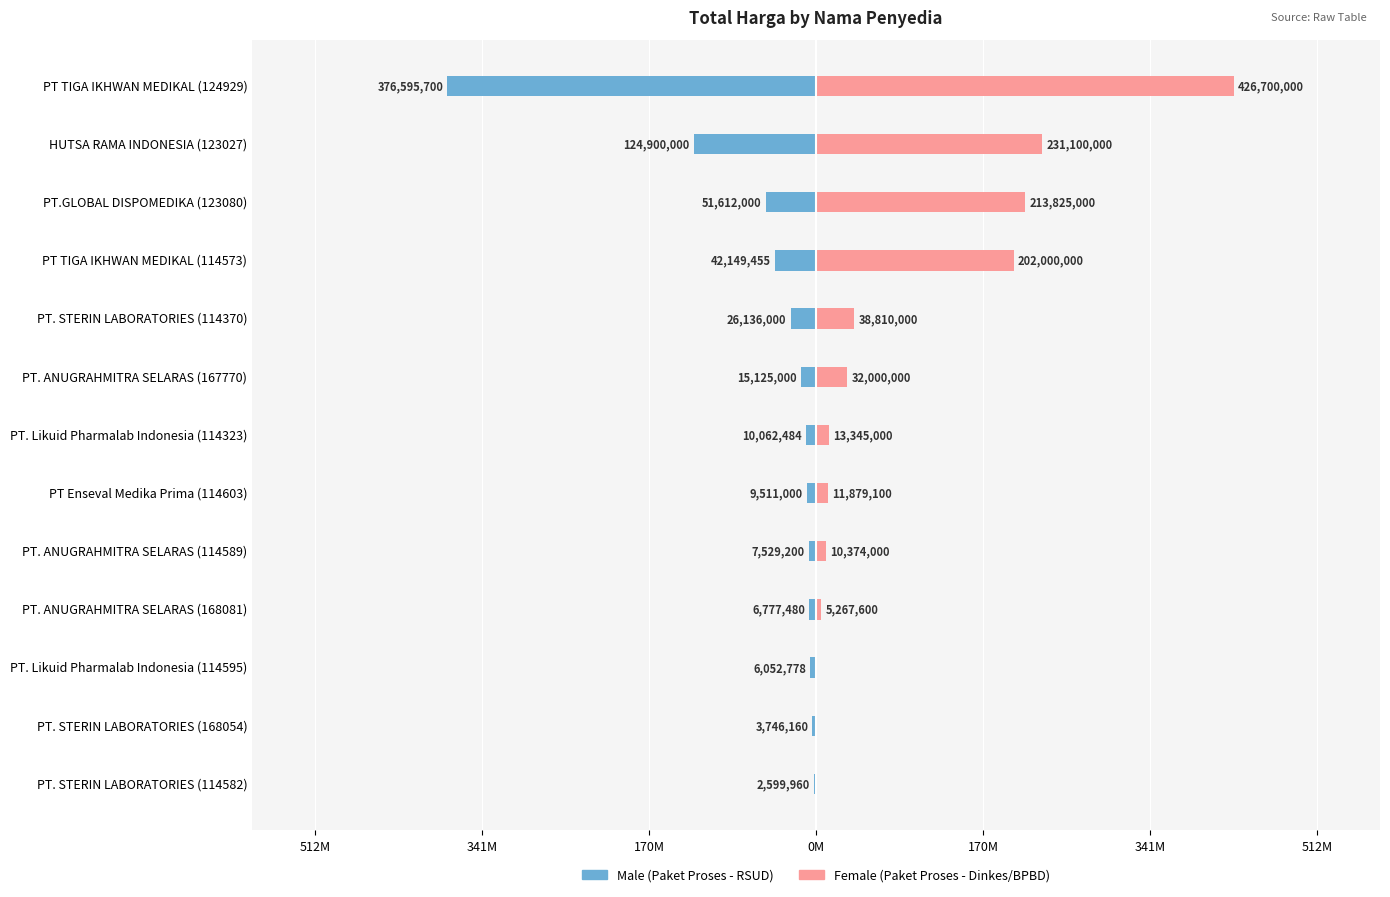

What is the sum of all Female values?

1185300700